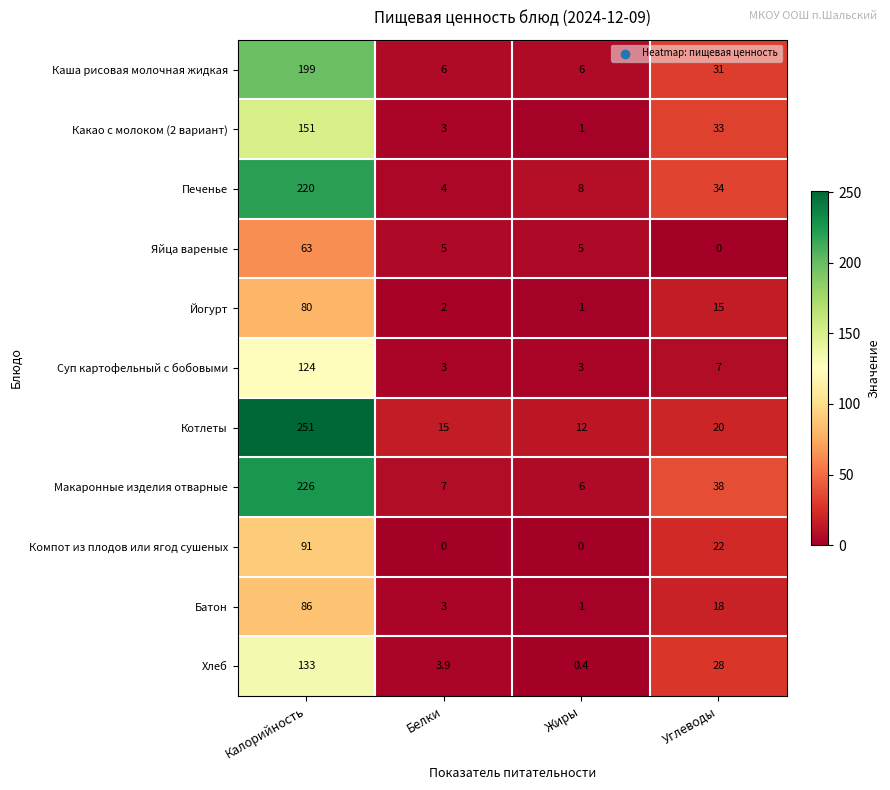

How many data points in Котлеты are less than 20?

2